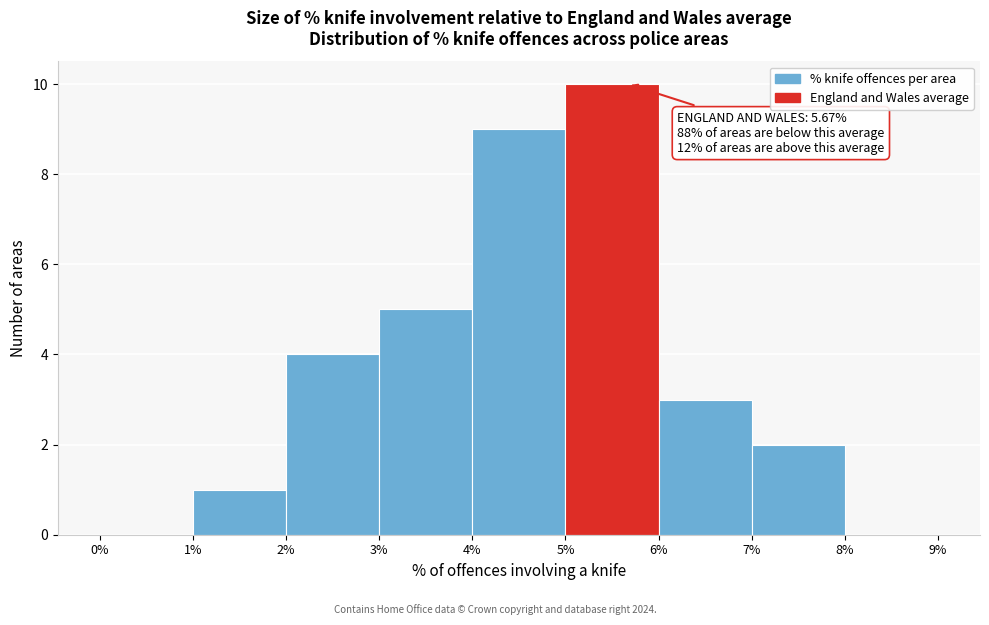

Which range on the x-axis has the tallest bar?

5% to 6%